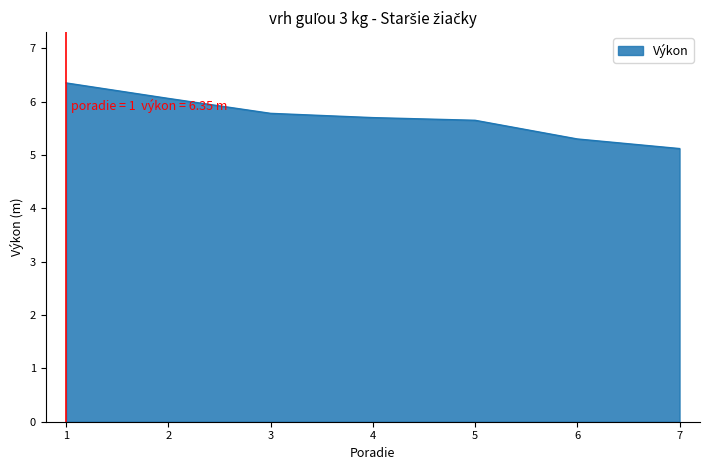

What is the change in value from 4 to 6?

-0.4